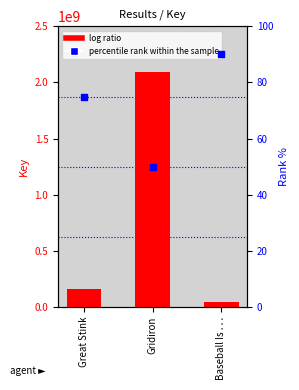

At how many categories does at least one series exceed 2013575274?

1